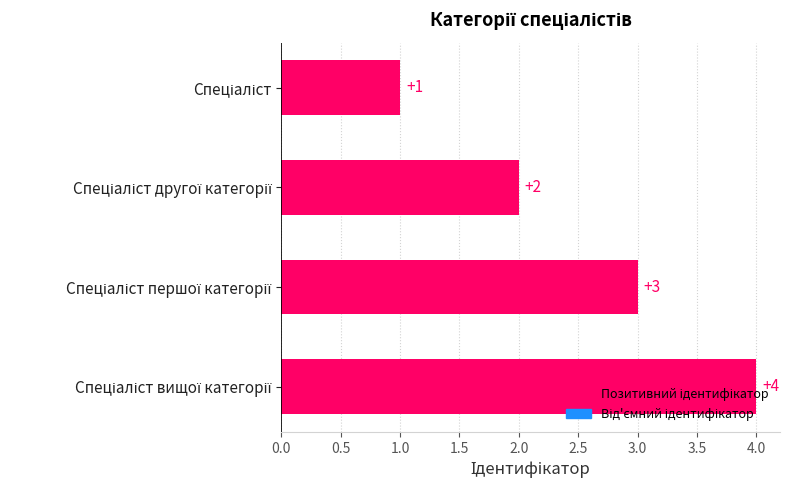

What is the value of the 3rd bar from the top?

3